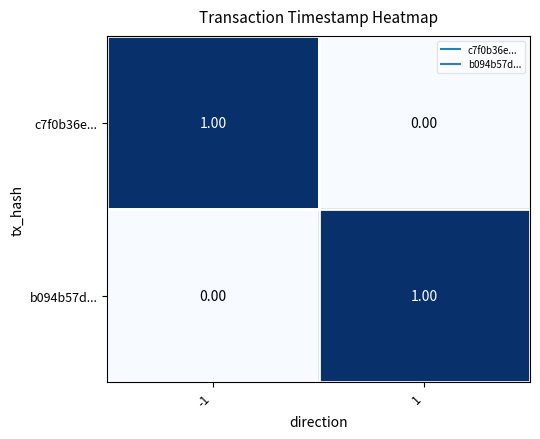

Rank the categories by c7f0b36e... value from highest to lowest.

-1, 1